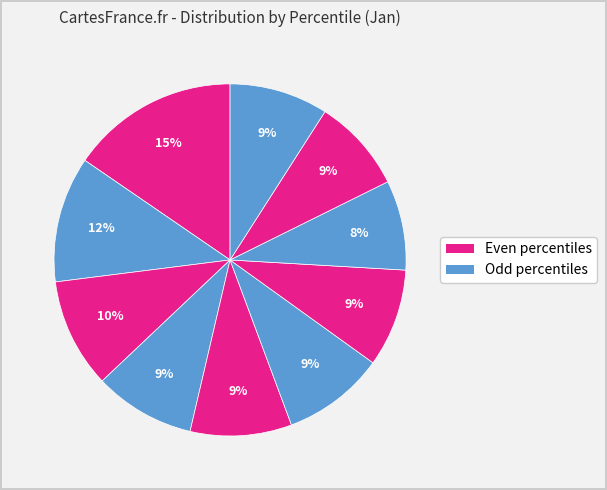

How many segments does this pie chart have?

10